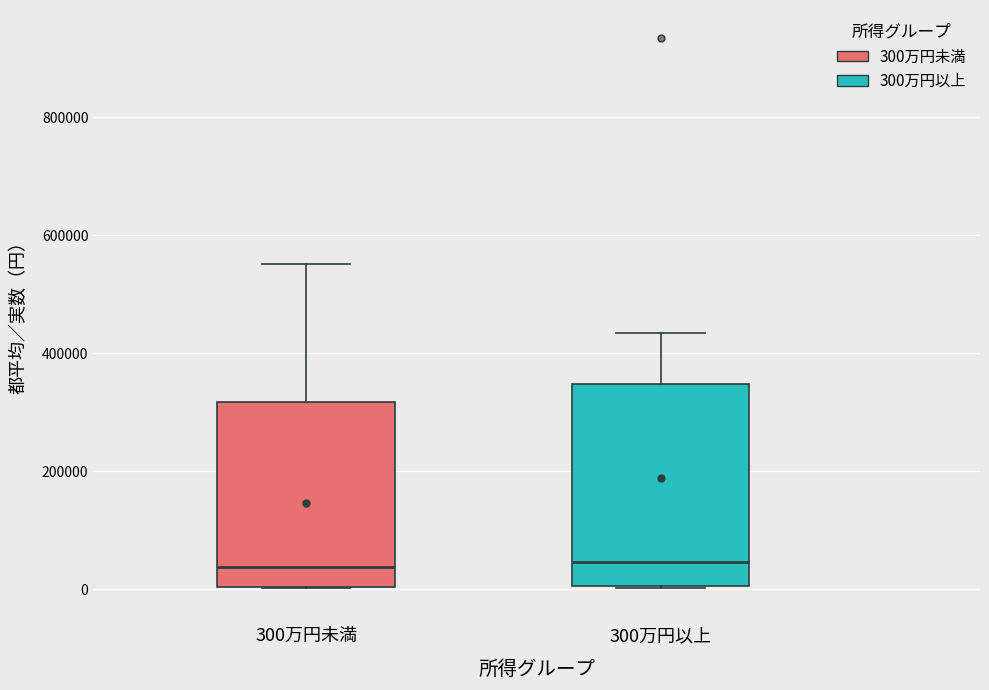

Reading left to right, read every box against the y-axis: the position of its median line, the range the box covers, and the ends of its whiskers. The values are not printed on the chart, so give them approximately, as read against the axis.

300万円未満: median 40000, box 0 to 320000, whiskers 0 to 560000
300万円以上: median 40000, box 0 to 340000, whiskers 0 to 440000